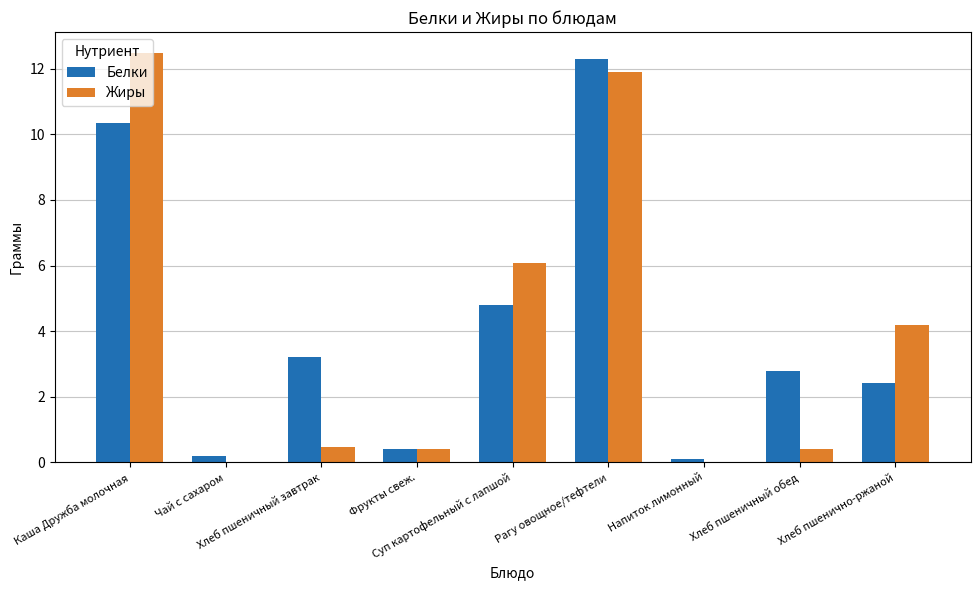

What is the sum of all Белки values?

36.5